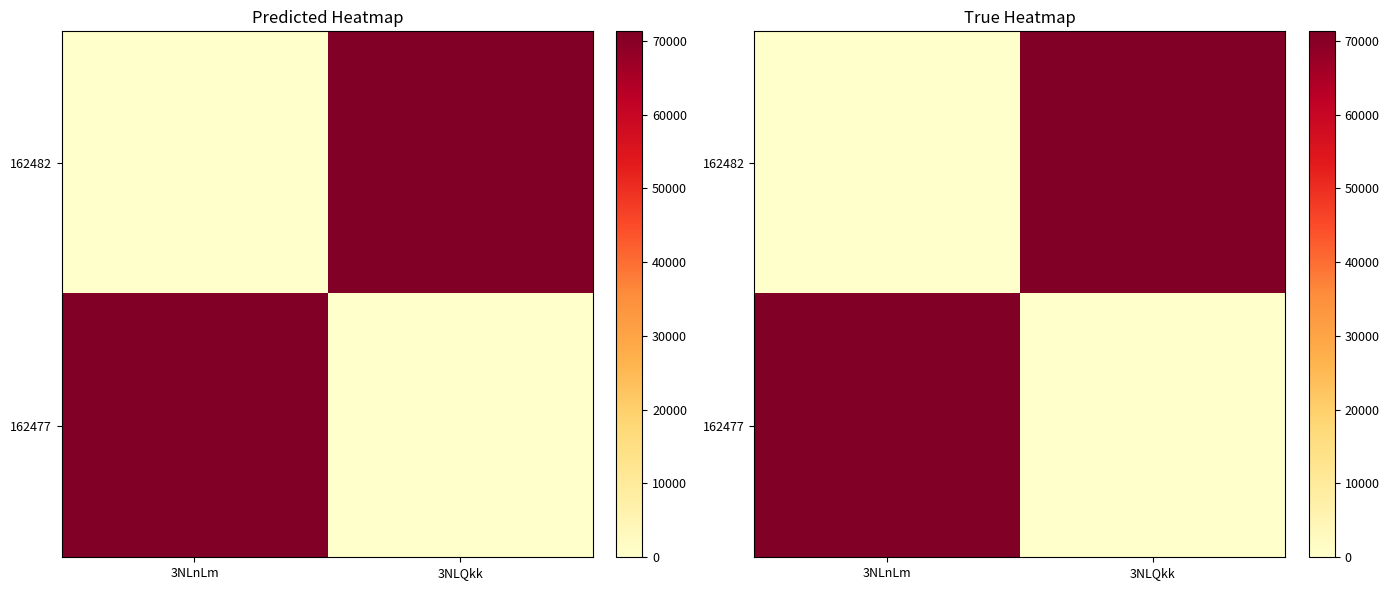

Between 3NLnLm and 3NLQkk, which is larger?

3NLQkk